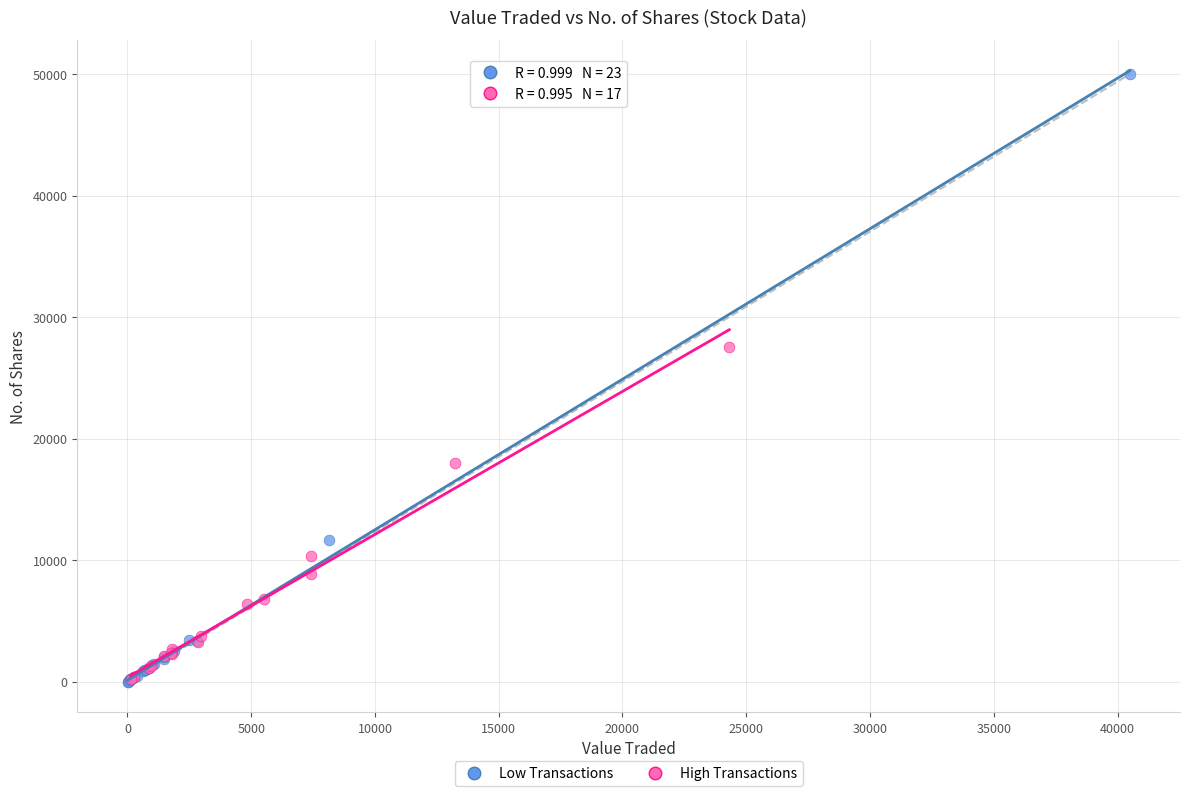

Which series contains the highest Y value?

Low Transactions